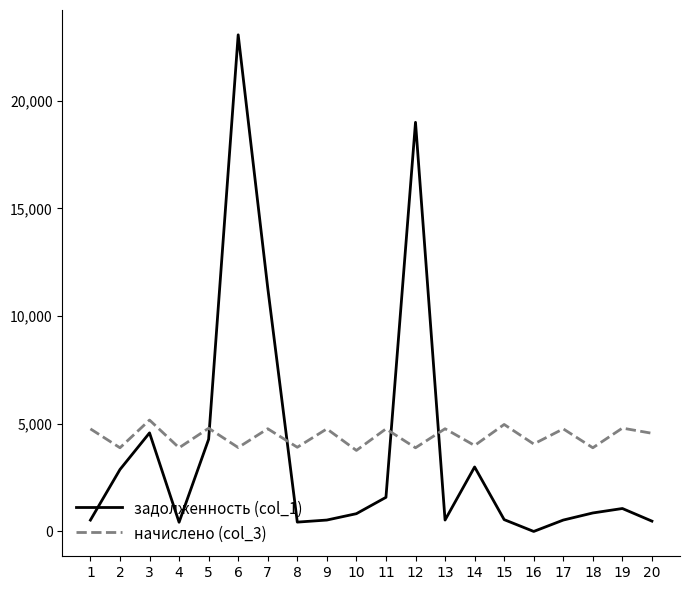

What is the difference between the maximum and minimum values in the задолженность (col_1) series?

23054.8